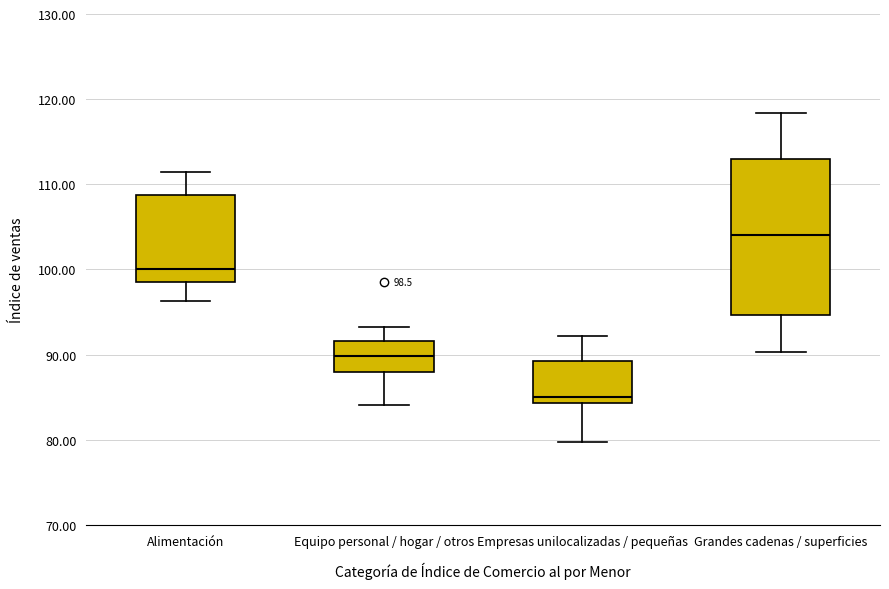

Comparing the boxes themselves (not the whiskers), which one is the tallest?

Grandes cadenas / superficies